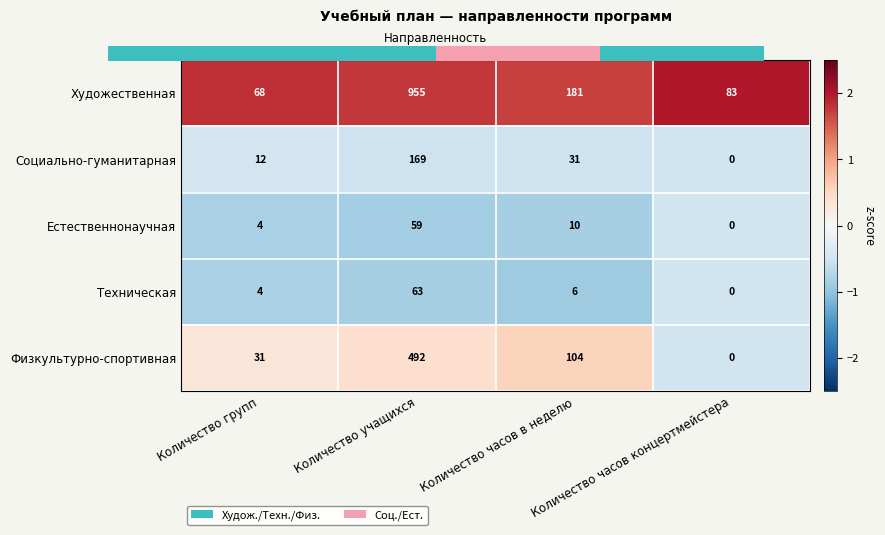

At which category is the sum across all series the highest?

Количество учащихся